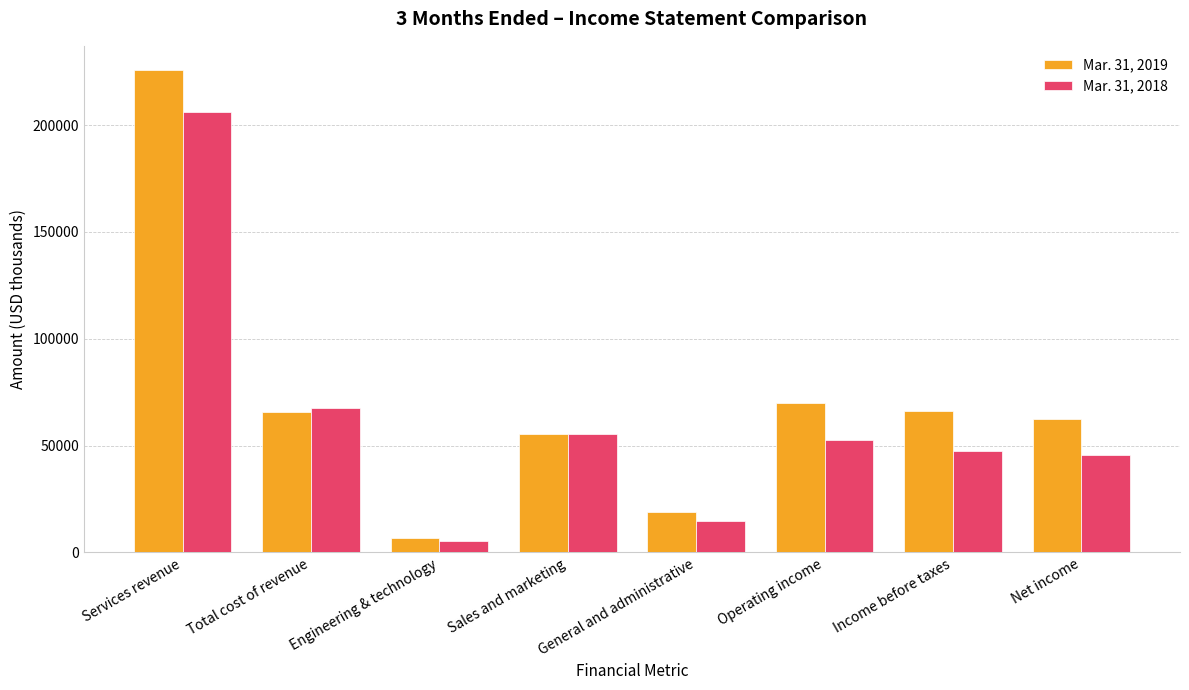

Which series has the largest total across all categories?

Mar. 31, 2019